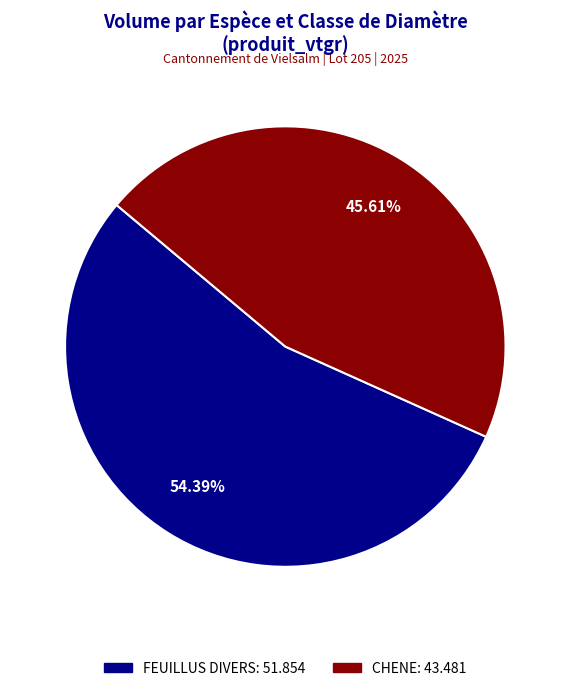

Count the number of slices in the pie.

2